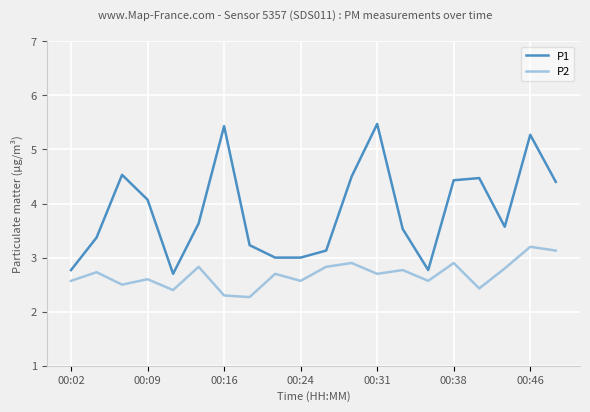

List the series in order of their overall mean, highest first.

P1, P2